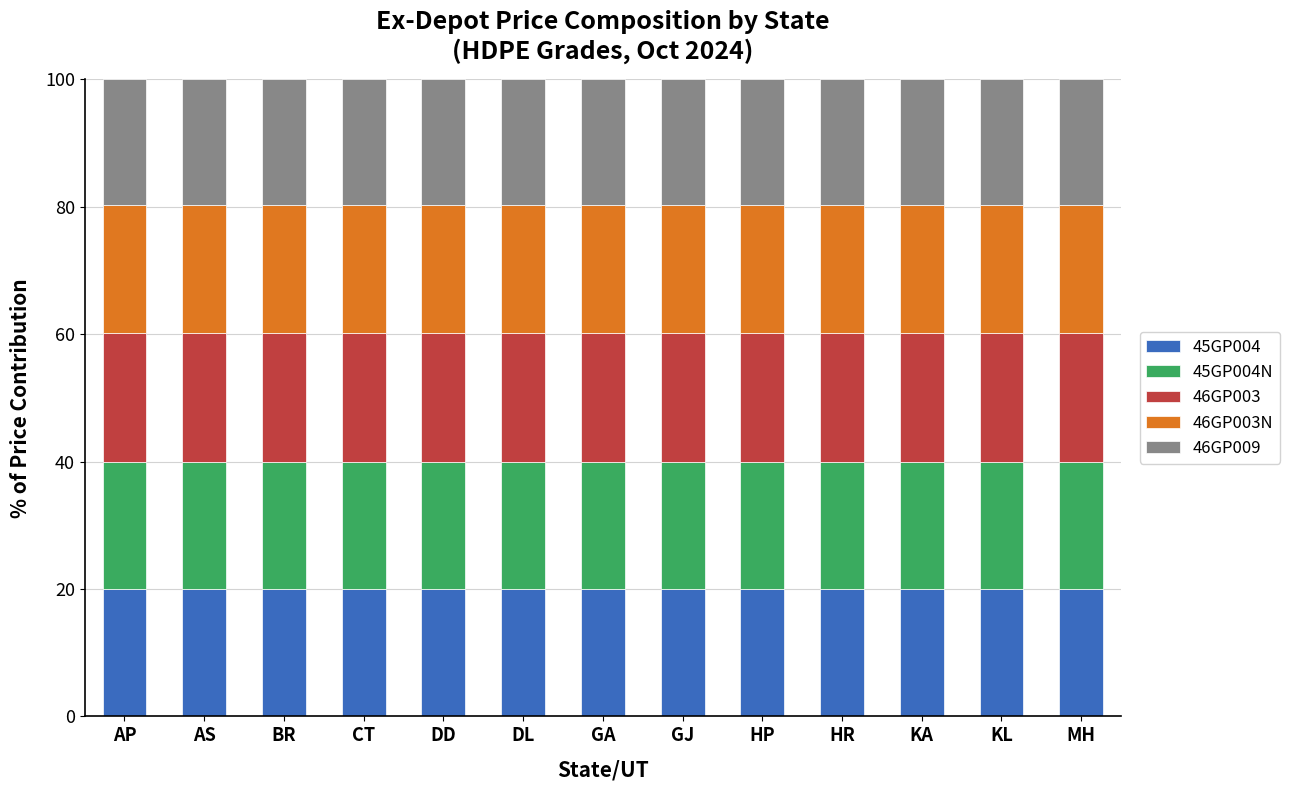

What is the total value across all series at GJ?

100.0